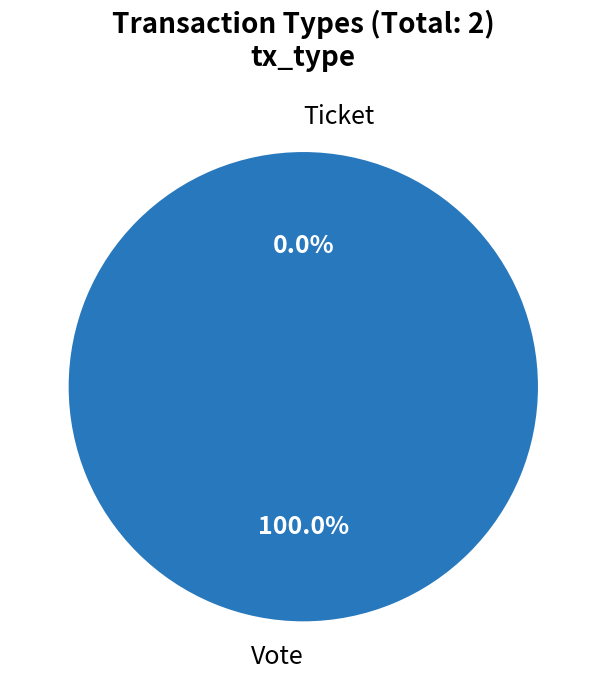

What is the smallest slice in the pie chart?

Ticket